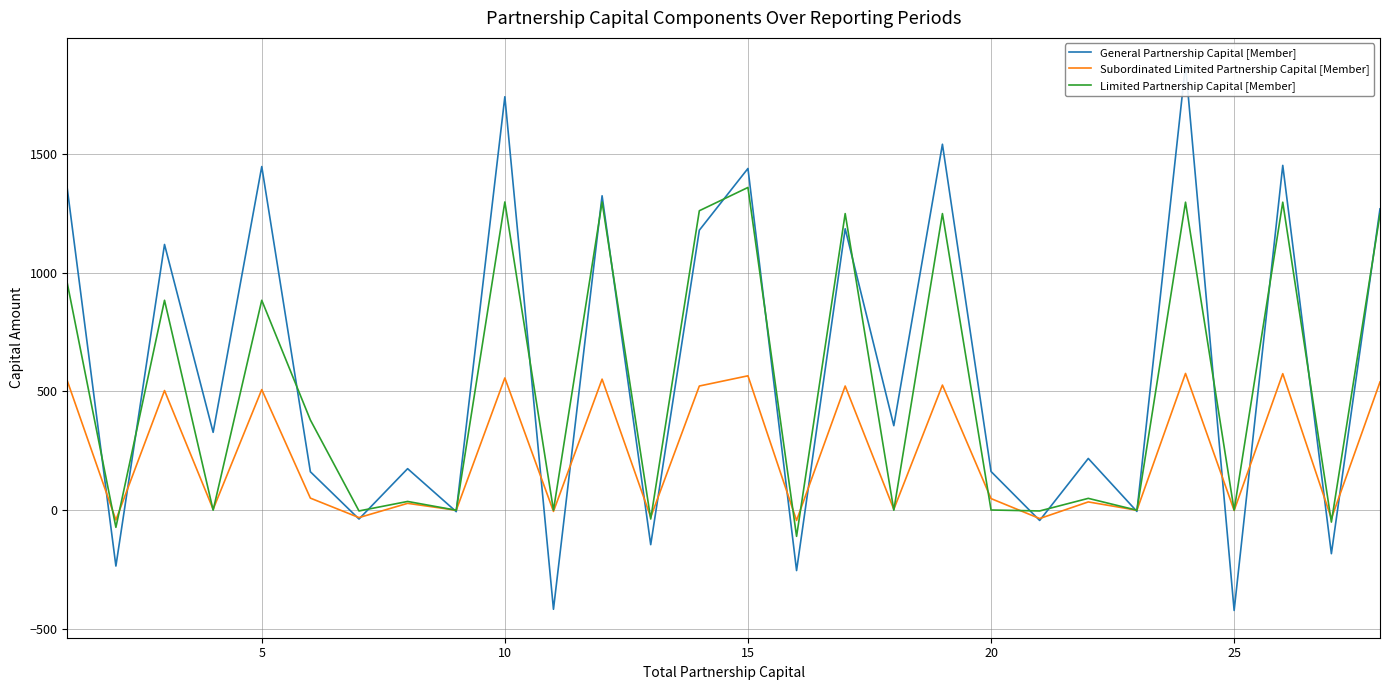

What is the lowest value of the Limited Partnership Capital [Member] series?

-110